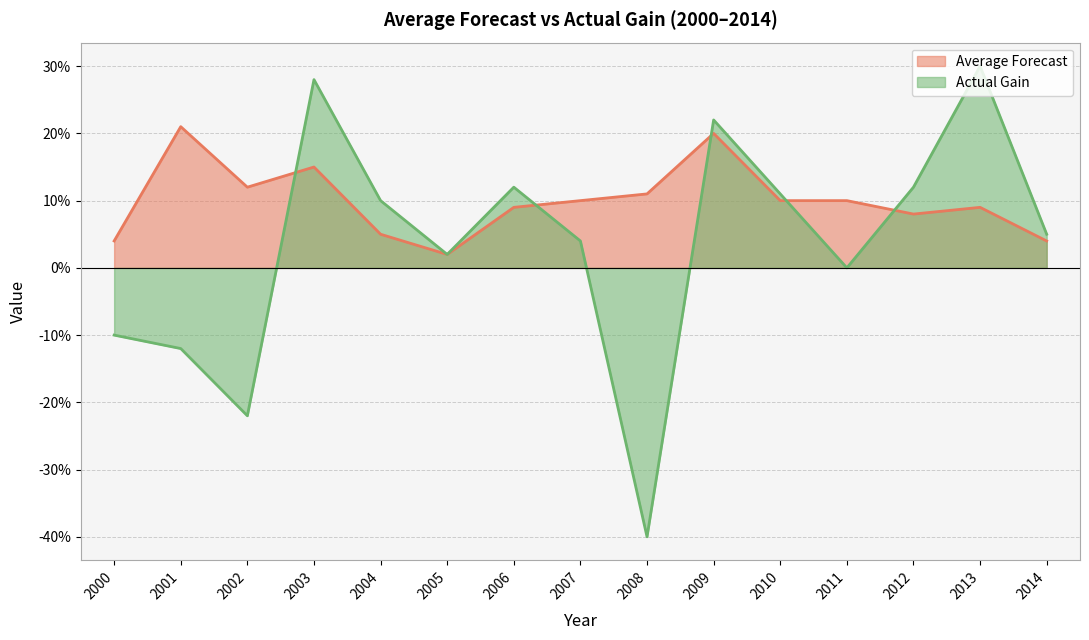

The value of Actual Gain at 2013 is 0.3. True or false?

True